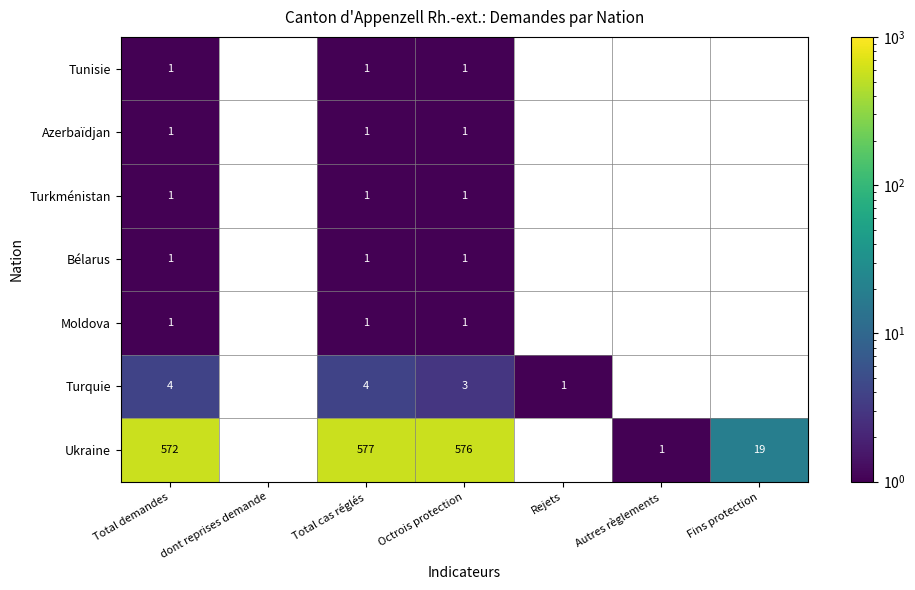

The value of Ukraine at Fins protection is 7. True or false?

False